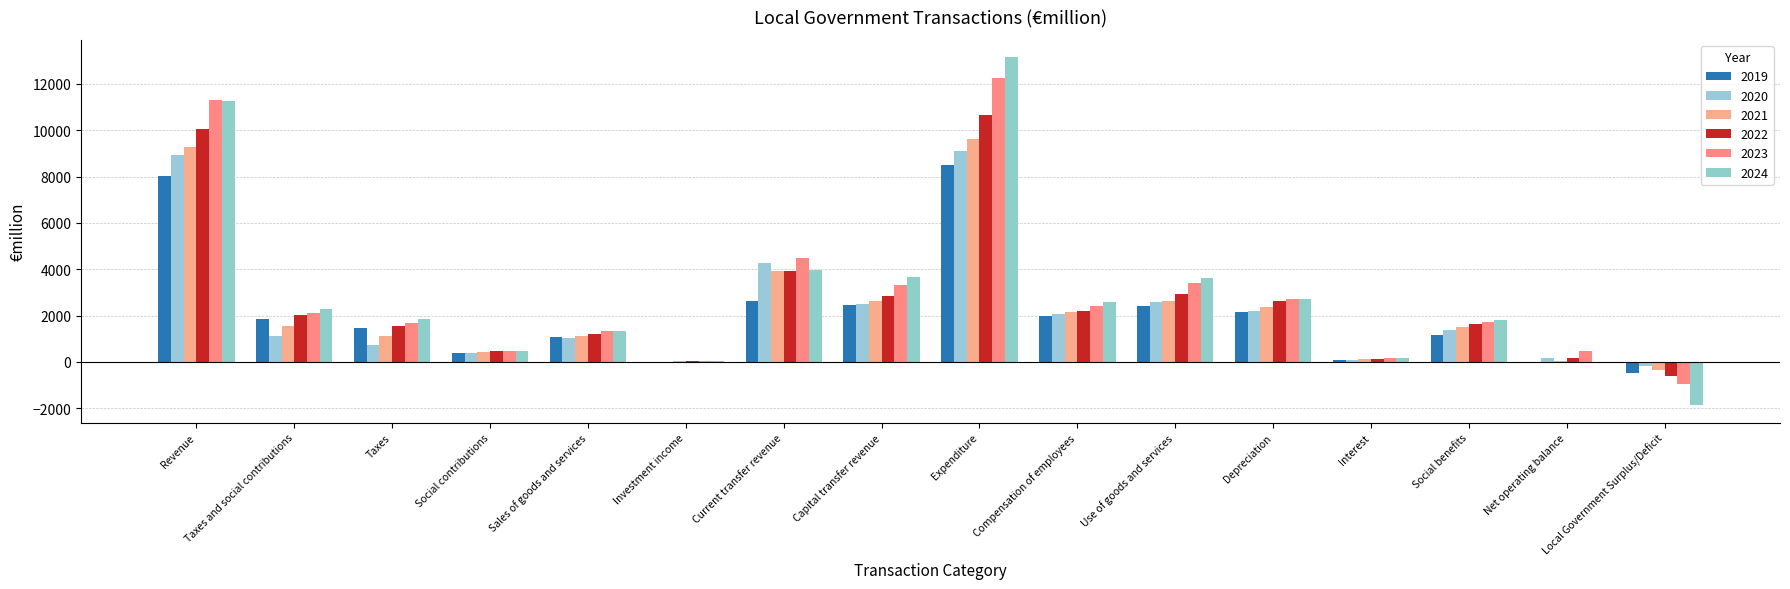

Which series has the largest range (max minus min)?

2024